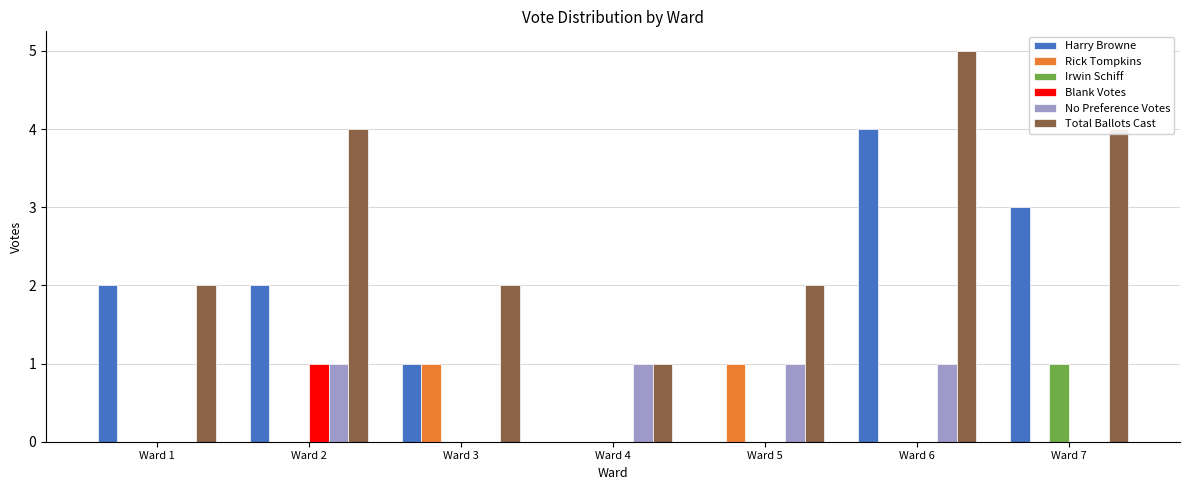

The Harry Browne series shows 0 at Ward 3. True or false?

False